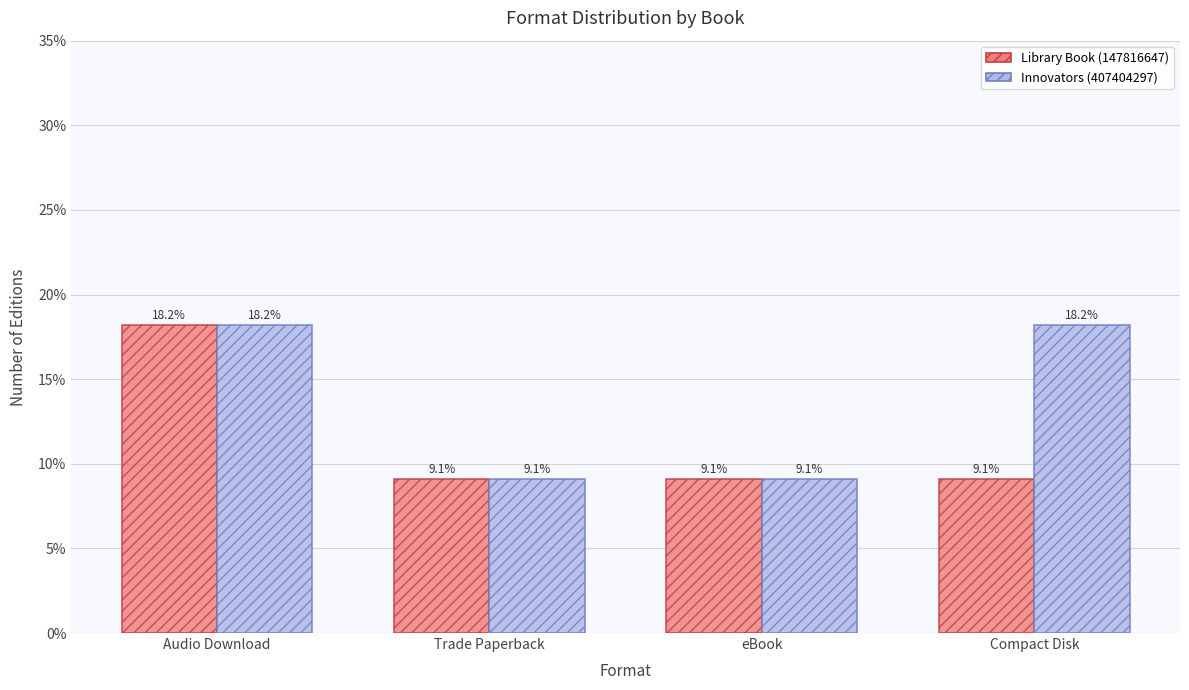

Does the chart contain any negative values?

No